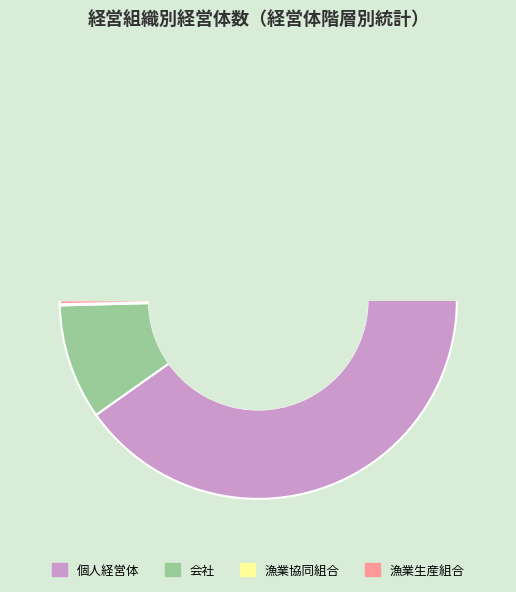

How many segments does this pie chart have?

4